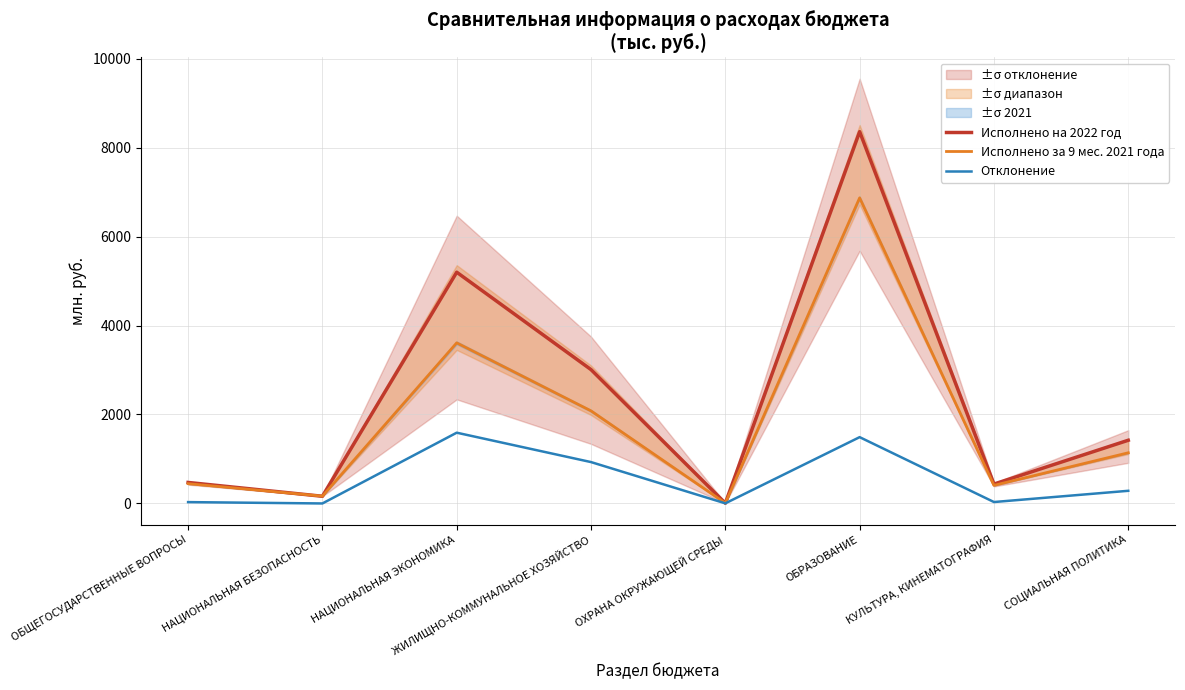

True or false: Отклонение has a value of 282.1 at СОЦИАЛЬНАЯ ПОЛИТИКА.

True